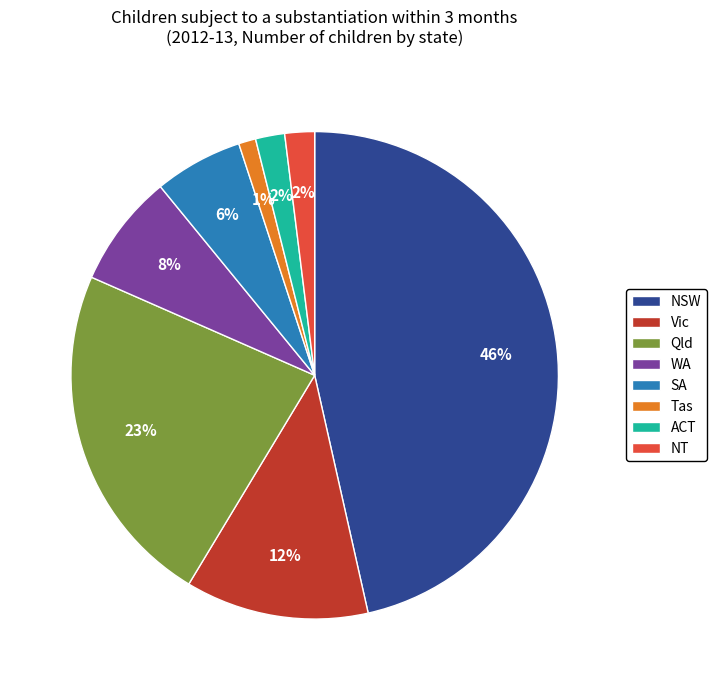

The ACT slice represents 2% of the pie. True or false?

True